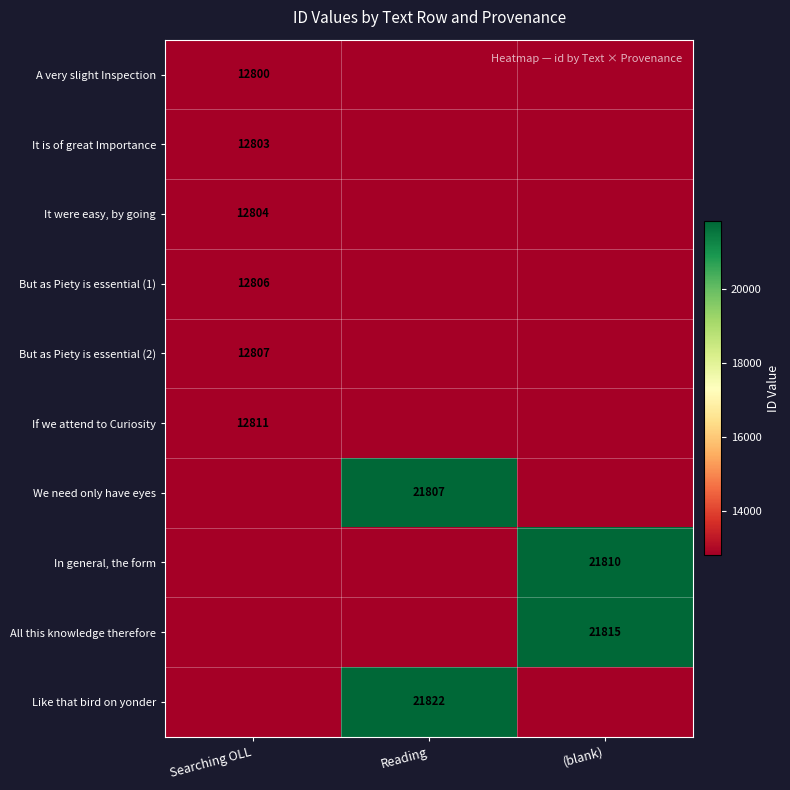

What is the total value across all series at (blank)?

43625